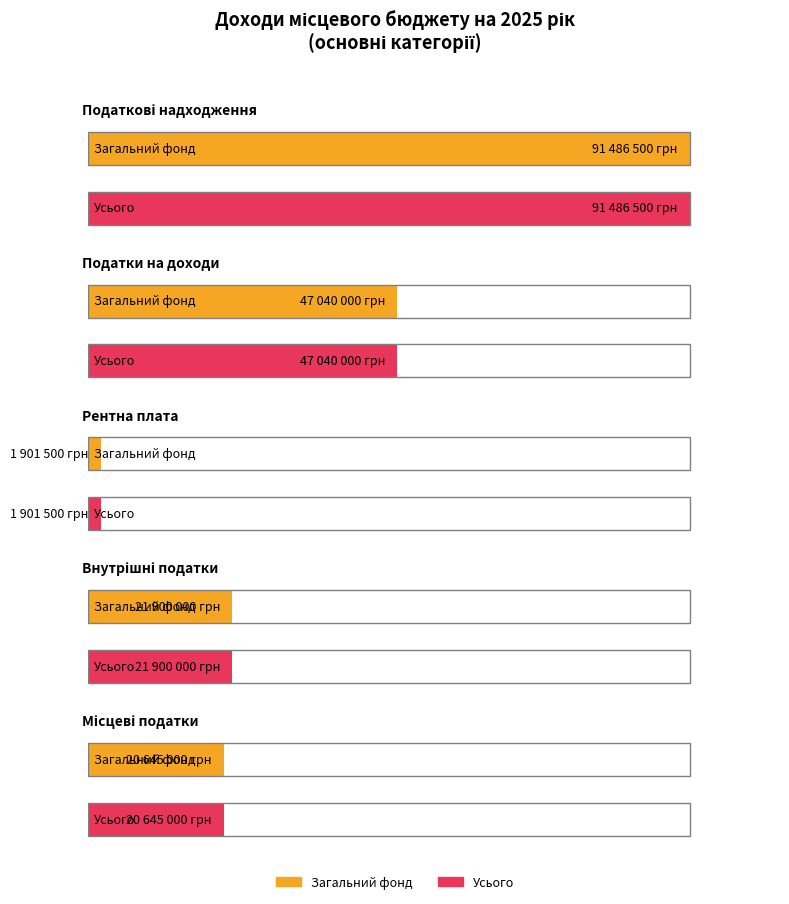

The Усього series shows 65275063 at 1. True or false?

False